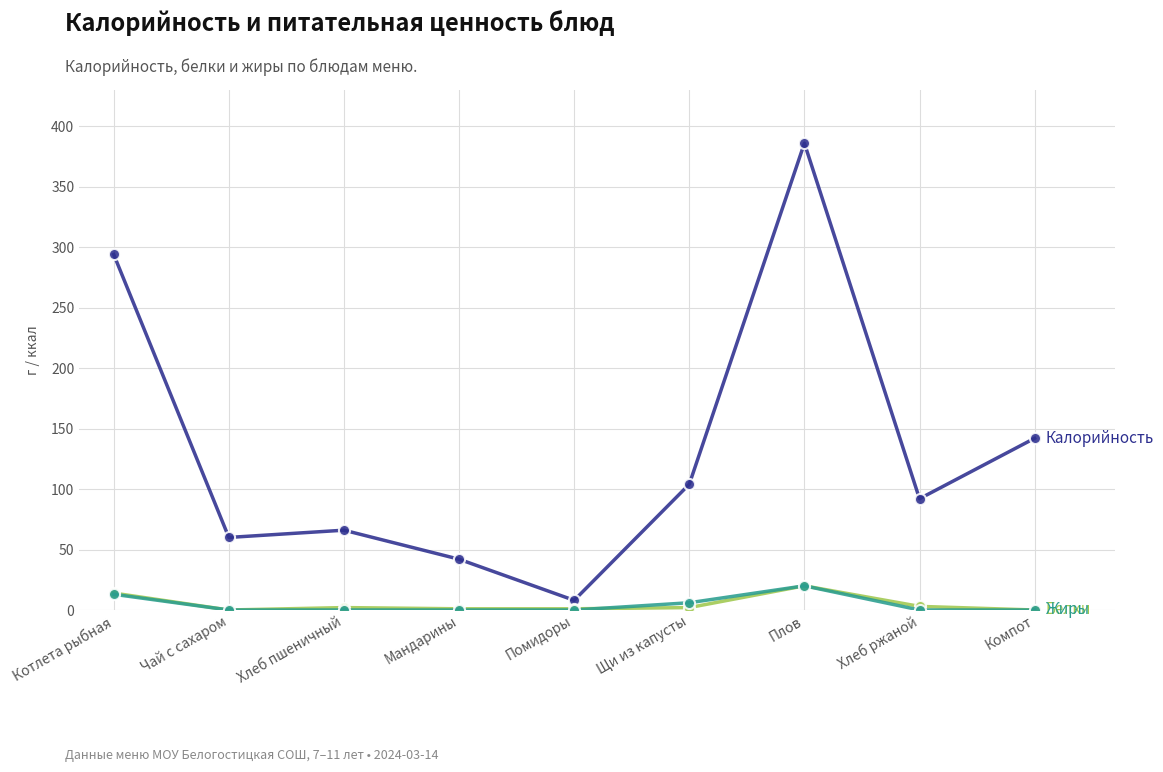

What is the spread (max minus min) of values at Плов?

366